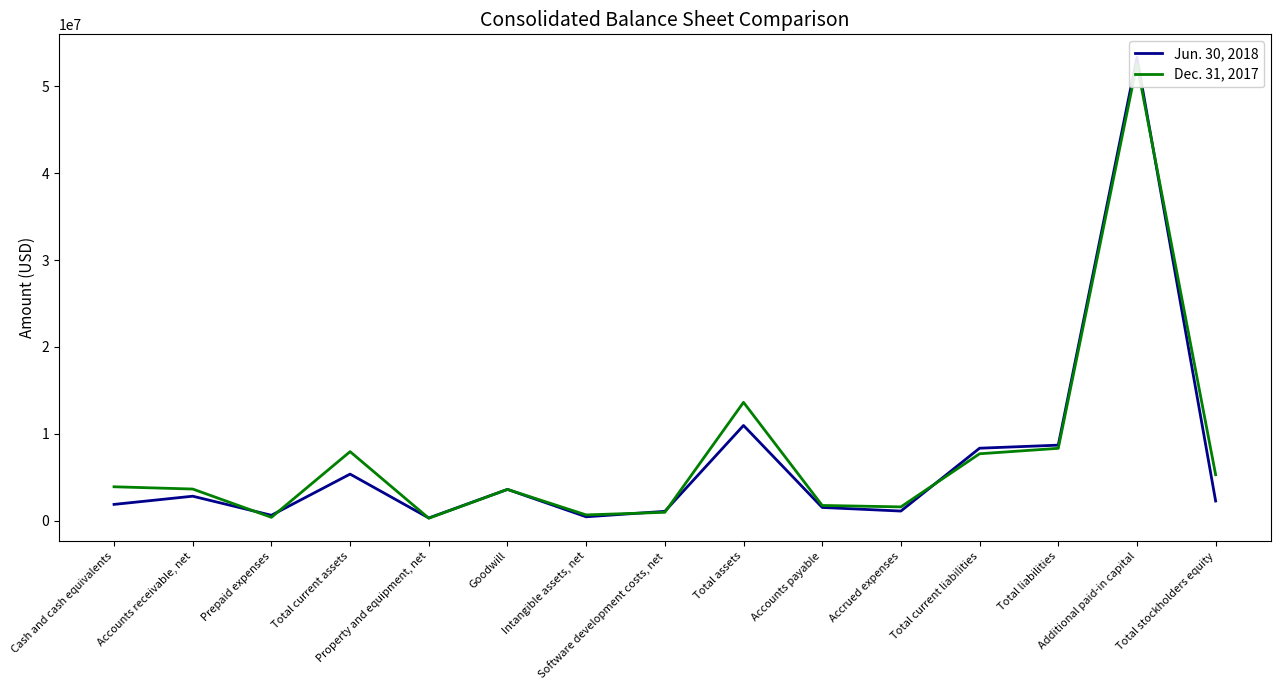

How many distinct data groups are displayed?

2